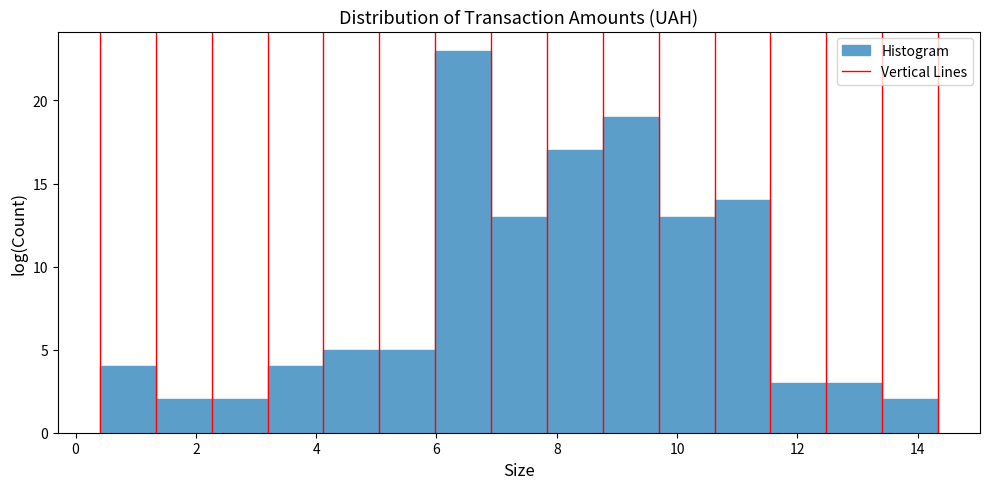

Reading left to right, list every bar in this chart as the range it spans on the x-axis followed by its height. Neither the bar edges nor the heights are printed on the chart, so give them approximately, as read against the axes.

0.4 to 1.4: 4
1.4 to 2.2: 2
2.2 to 3.2: 2
3.2 to 4.2: 4
4.2 to 5.0: 5
5.0 to 6.0: 5
6.0 to 7.0: 23
7.0 to 7.8: 13
7.8 to 8.8: 17
8.8 to 9.6: 19
9.6 to 10.6: 13
10.6 to 11.6: 14
11.6 to 12.4: 3
12.4 to 13.4: 3
13.4 to 14.4: 2